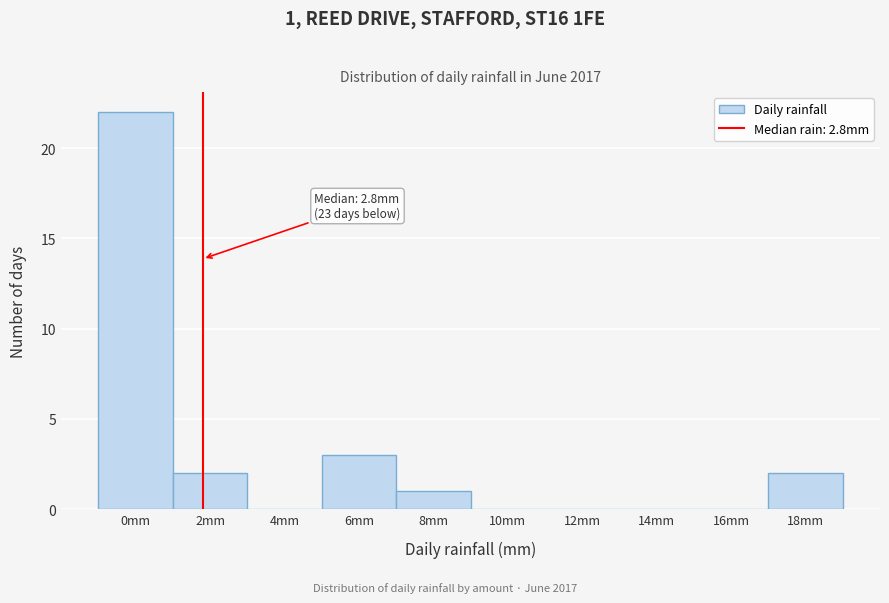

Where is the data nearest to the value 11?

6mm